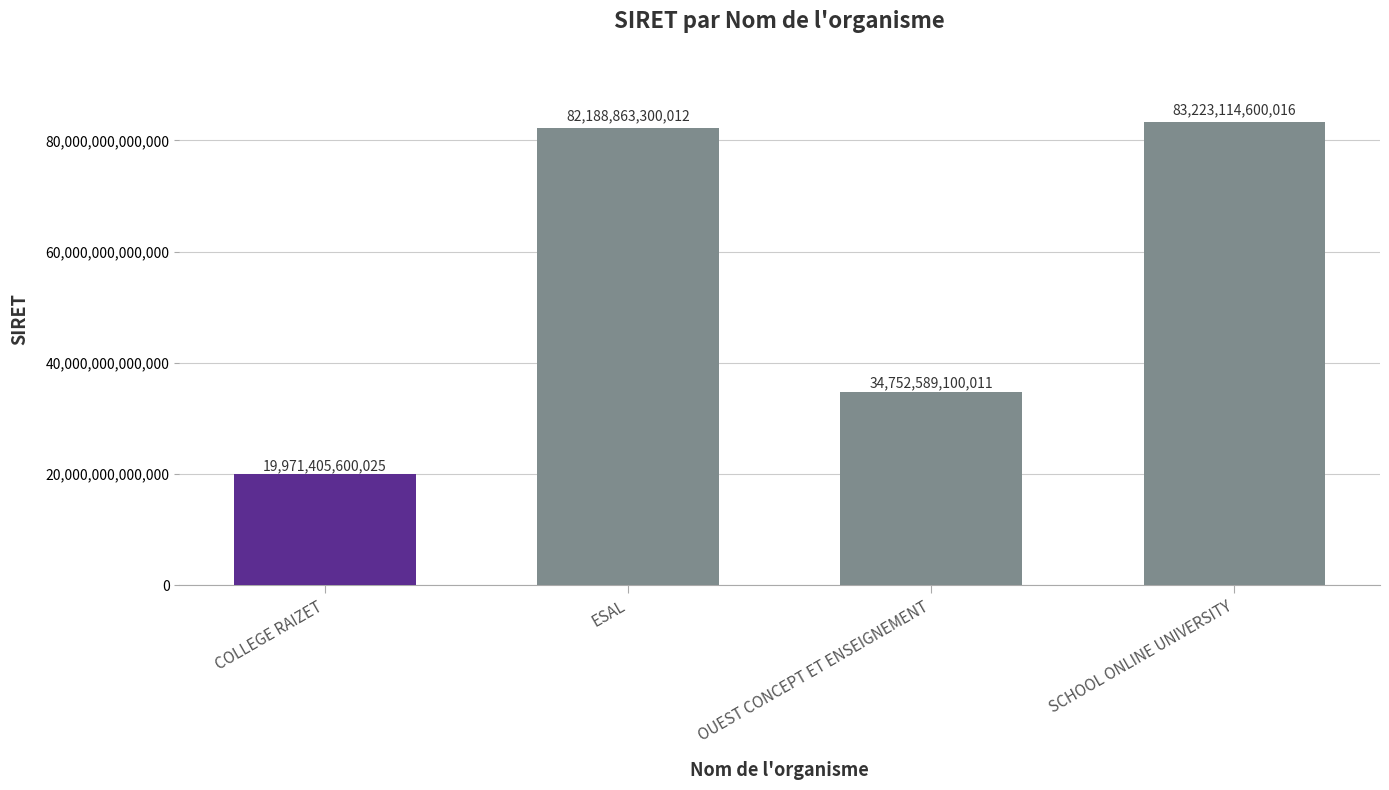

List the labels in order of value, smallest first.

COLLEGE RAIZET, OUEST CONCEPT ET ENSEIGNEMENT, ESAL, SCHOOL ONLINE UNIVERSITY